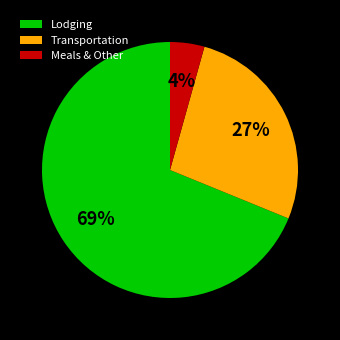

Which slice is the largest?

Lodging